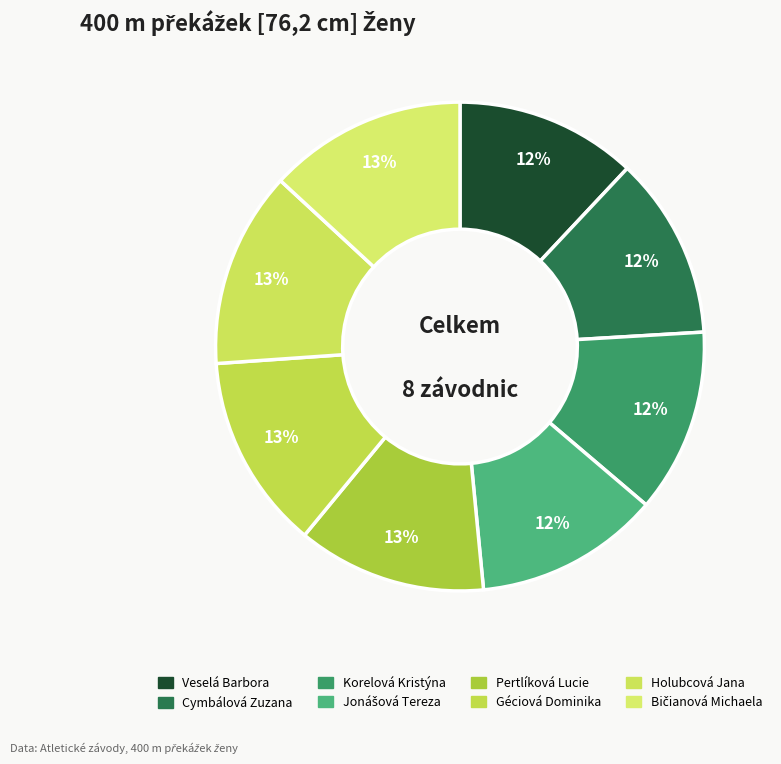

To the nearest percent, what is the combined percentage of Pertlíková Lucie and Holubcová Jana?

25%